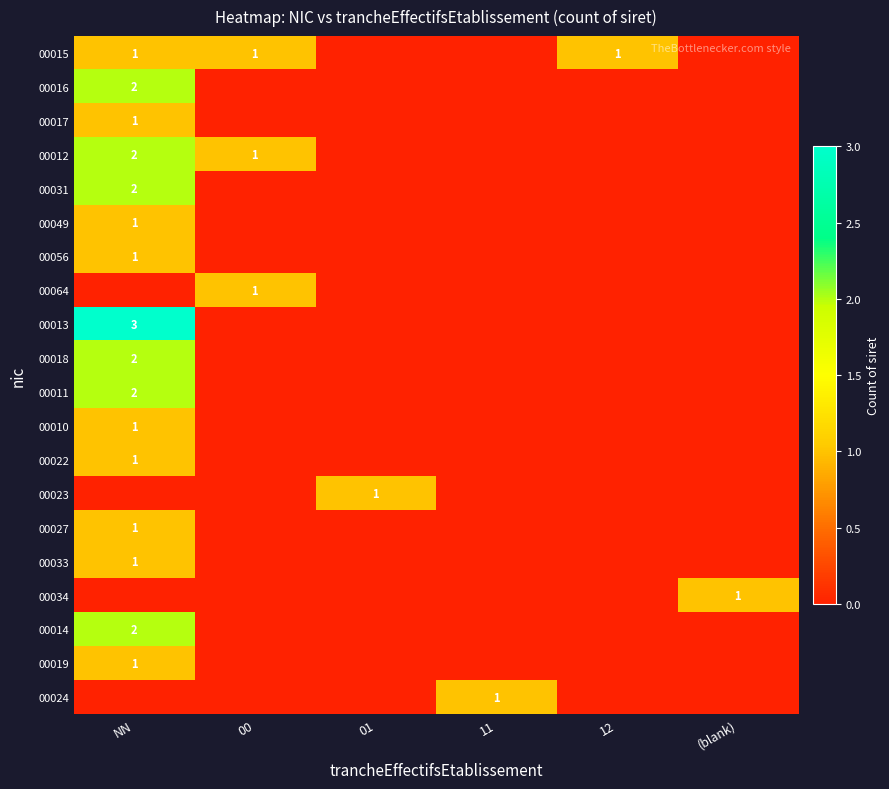

What is the maximum value for 00034?

1